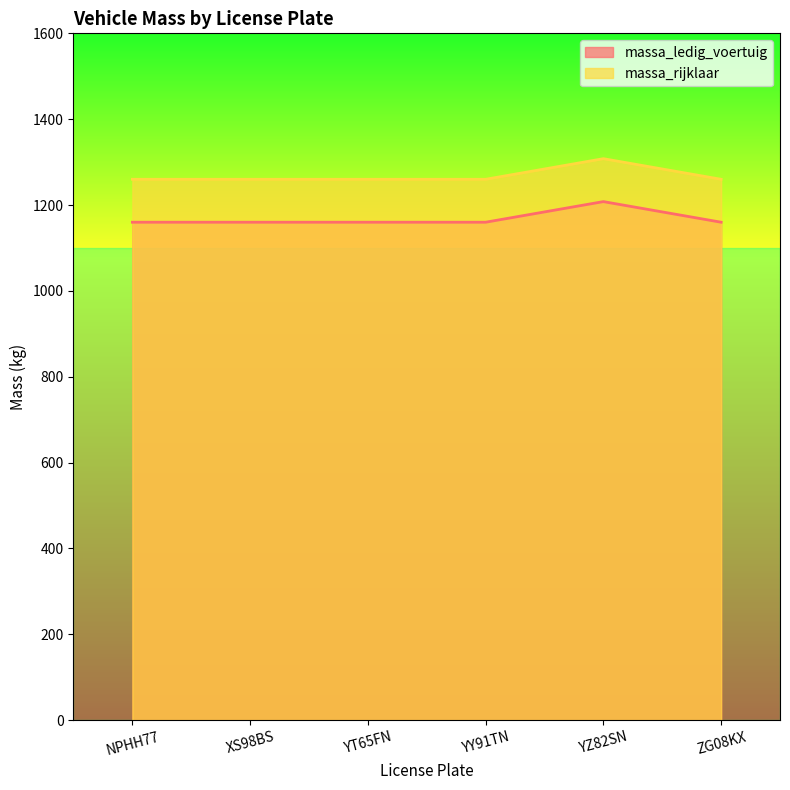

True or false: massa_rijklaar has a value of 1648 at ZG08KX.

False